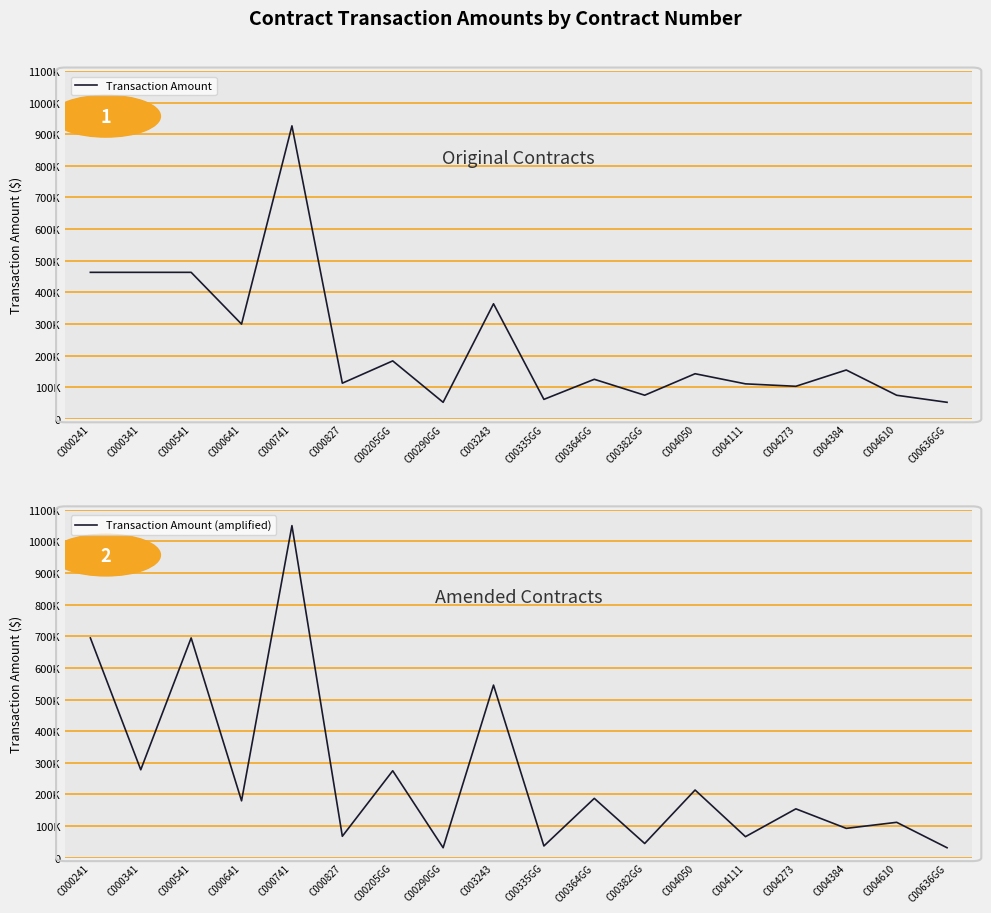

True or false: Transaction Amount has a value of 817793.6 at C000241.

False